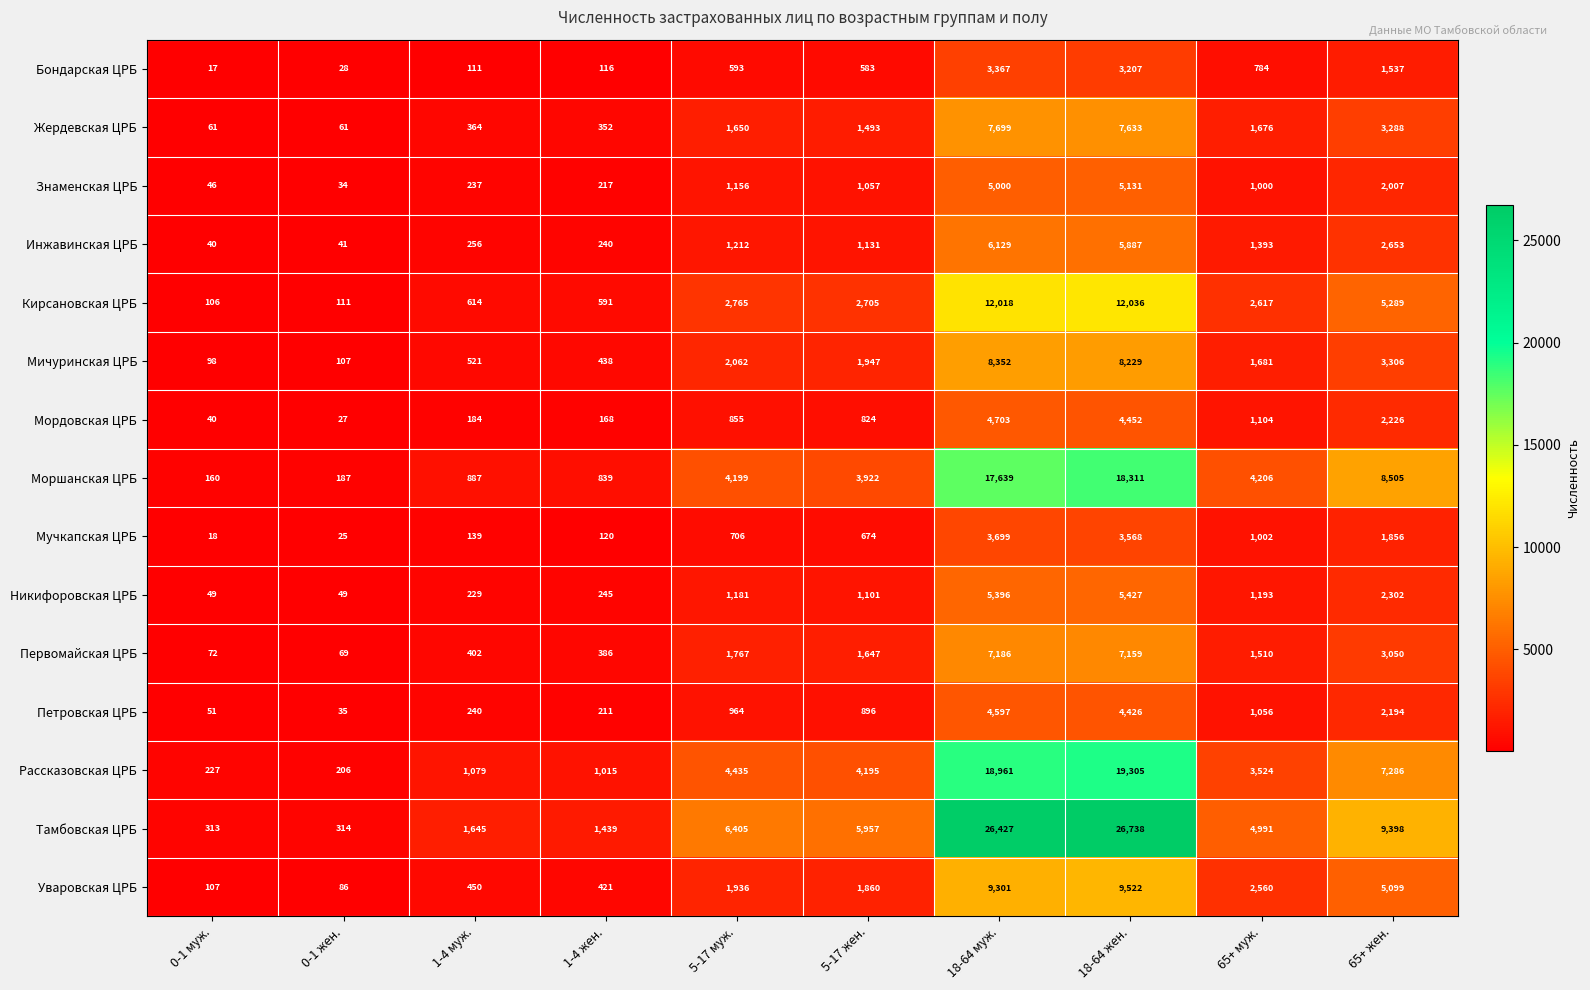

What is the difference between the highest and lowest values at 65+ муж.?

4207